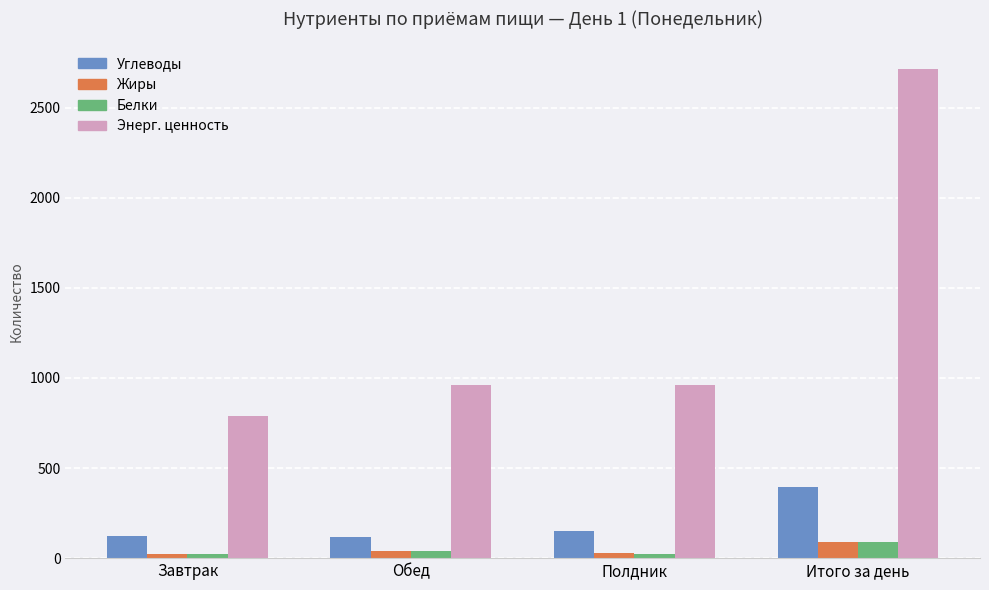

How many data points does each series have?

4